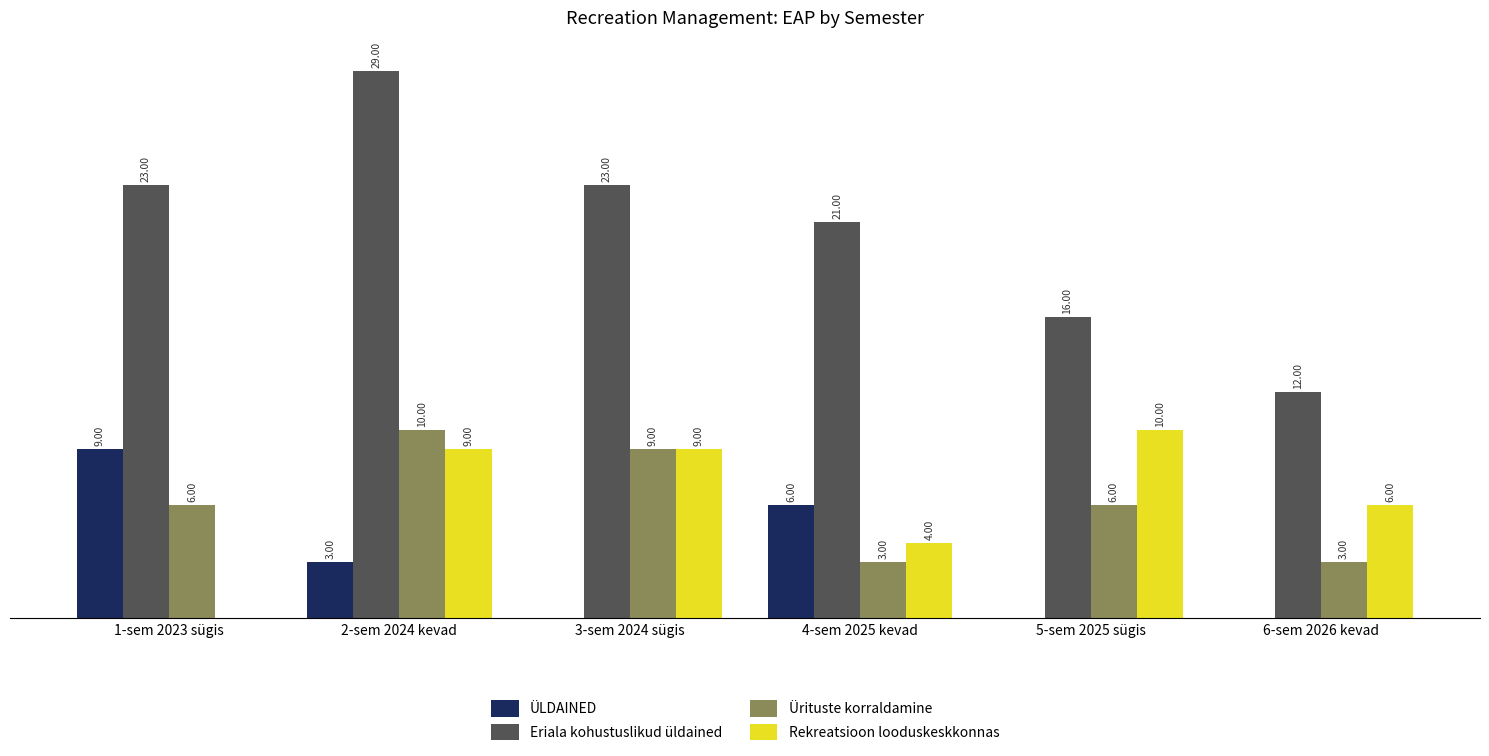

Is the value of Eriala kohustuslikud üldained at 6-sem 2026 kevad greater than the value of Ürituste korraldamine at 3-sem 2024 sügis?

Yes